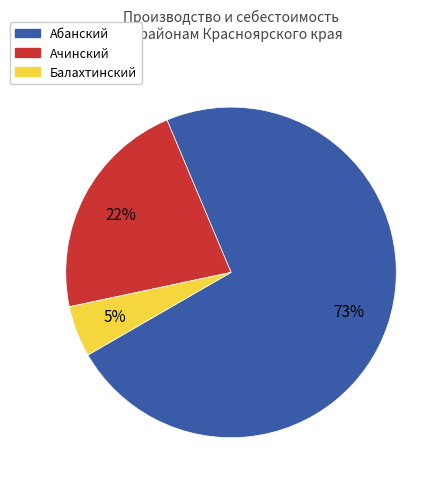

Is there any slice that represents more than half of the pie?

Yes